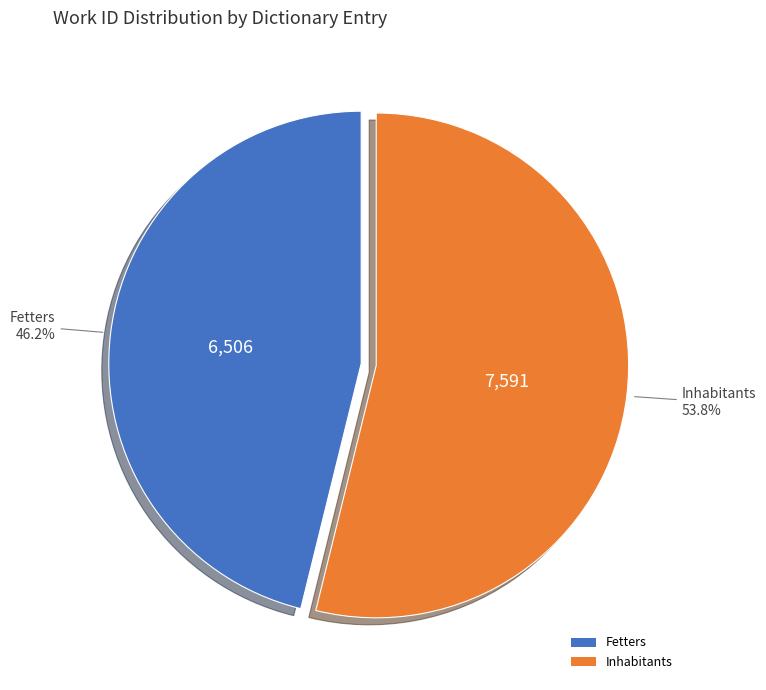

Approximately how many times larger is the value at Inhabitants compared to Fetters?

1.2